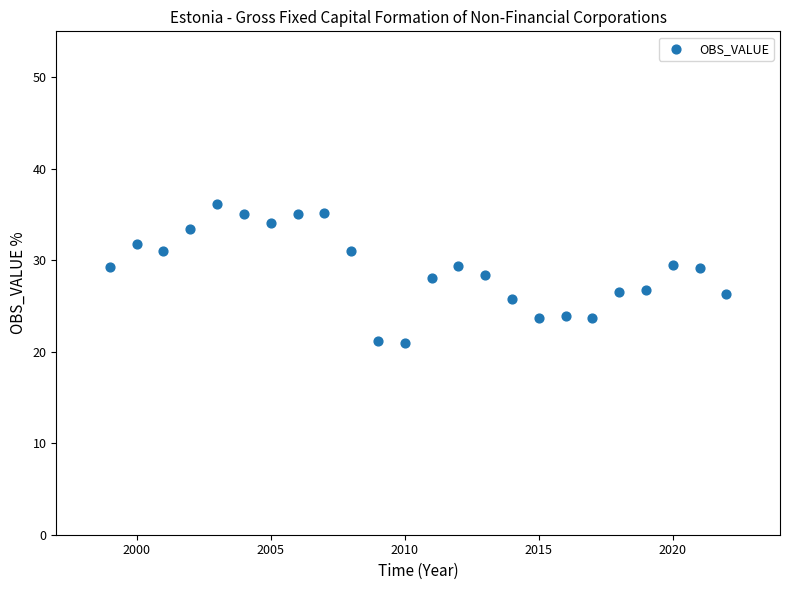

What is the range of Y values (max minus min)?

15.2